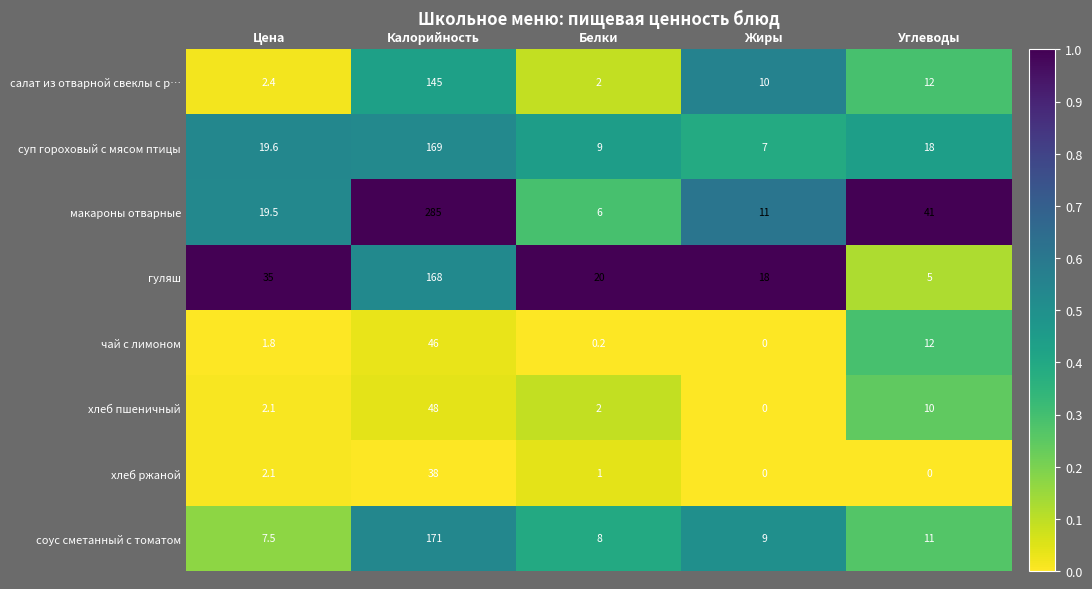

How many categories are shown in the chart?

5